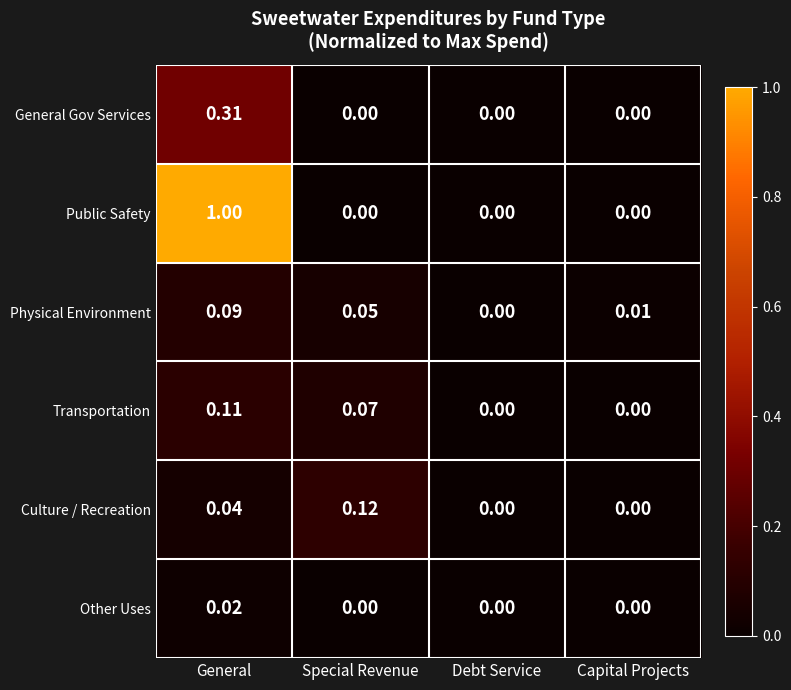

What is the greatest value displayed?

1.0